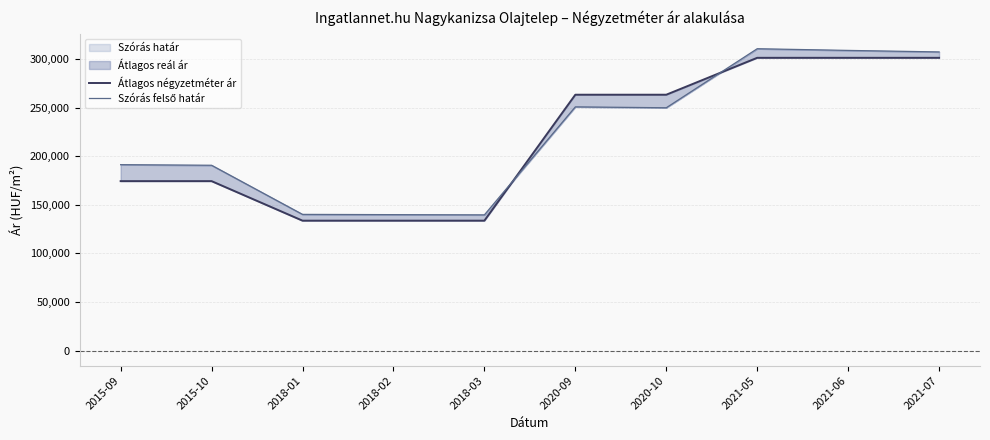

List the series in order of their overall mean, highest first.

Szórás felső határ, Átlagos négyzetméter ár